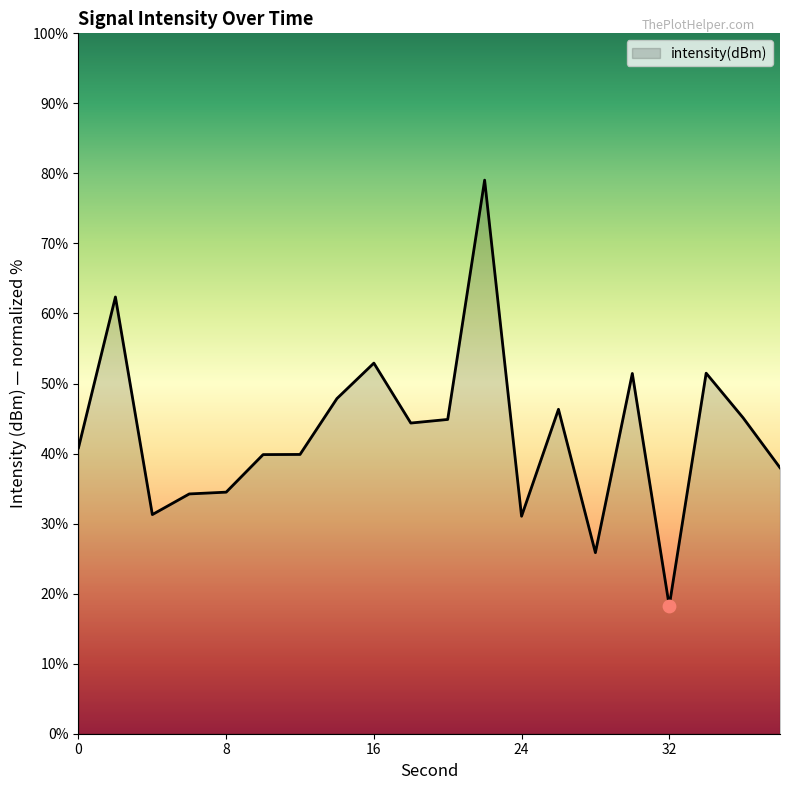

What is the minimum value shown in the chart?

18.2